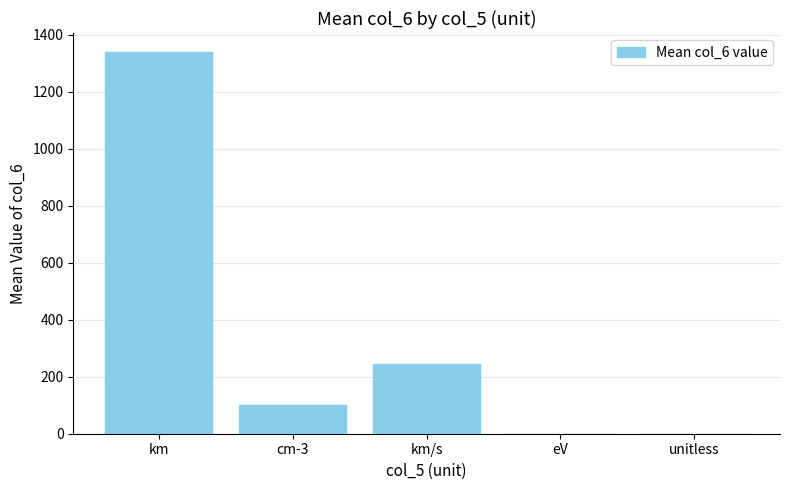

Reading left to right, what are all the values shown in this chart?

1339.1	101.6	245.8	0.0	0.0